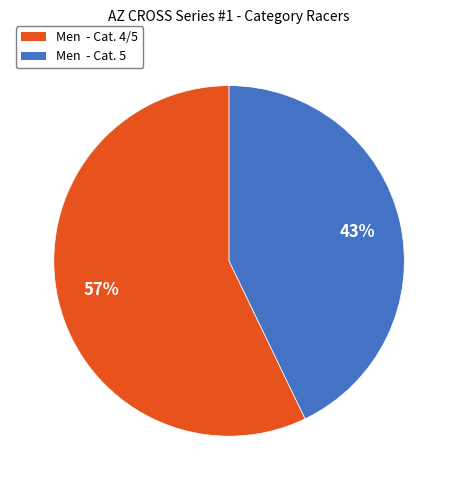

Which slice represents more than half of the pie?

Men - Cat. 4/5